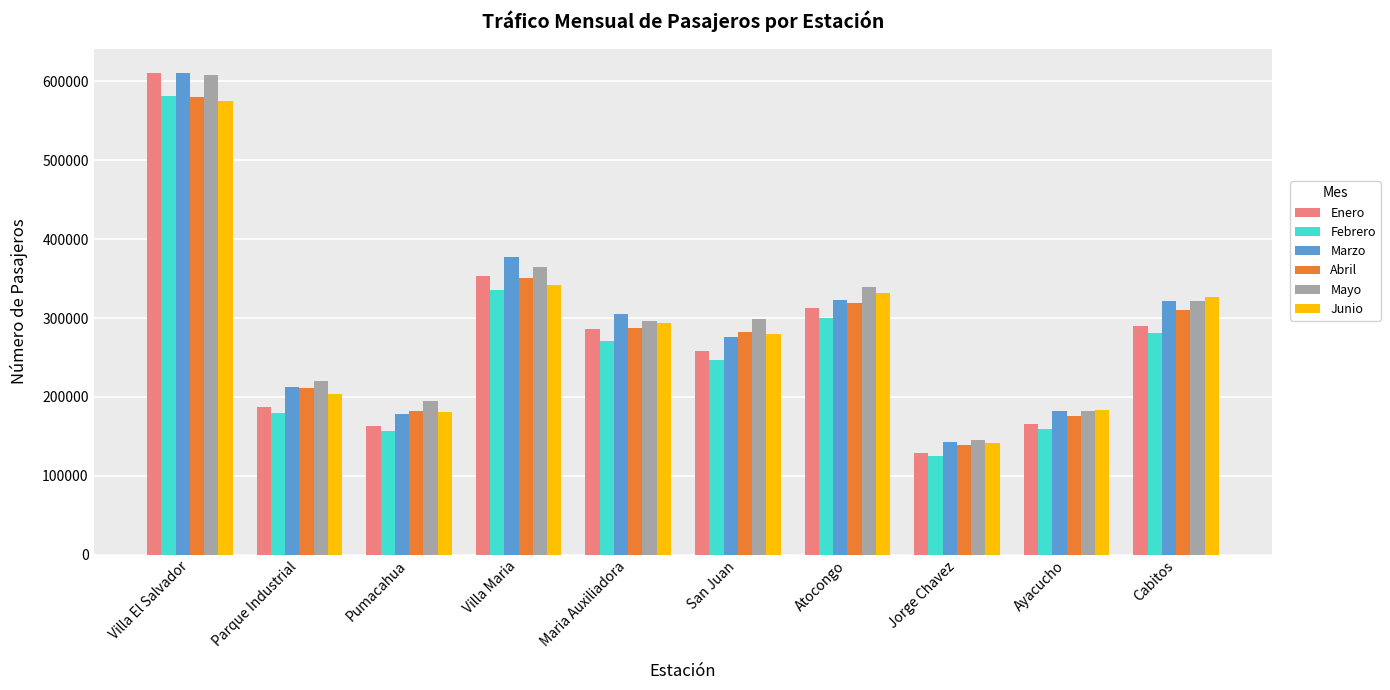

Does the chart contain any negative values?

No